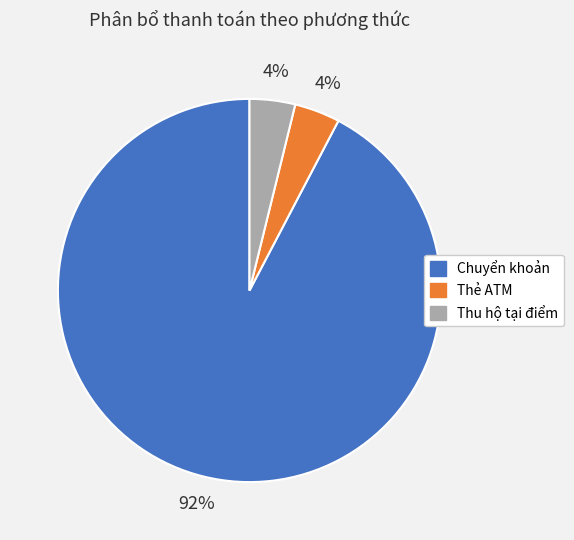

To the nearest percent, what is the combined percentage of Thu hộ tại điểm and Chuyển khoản?

96%